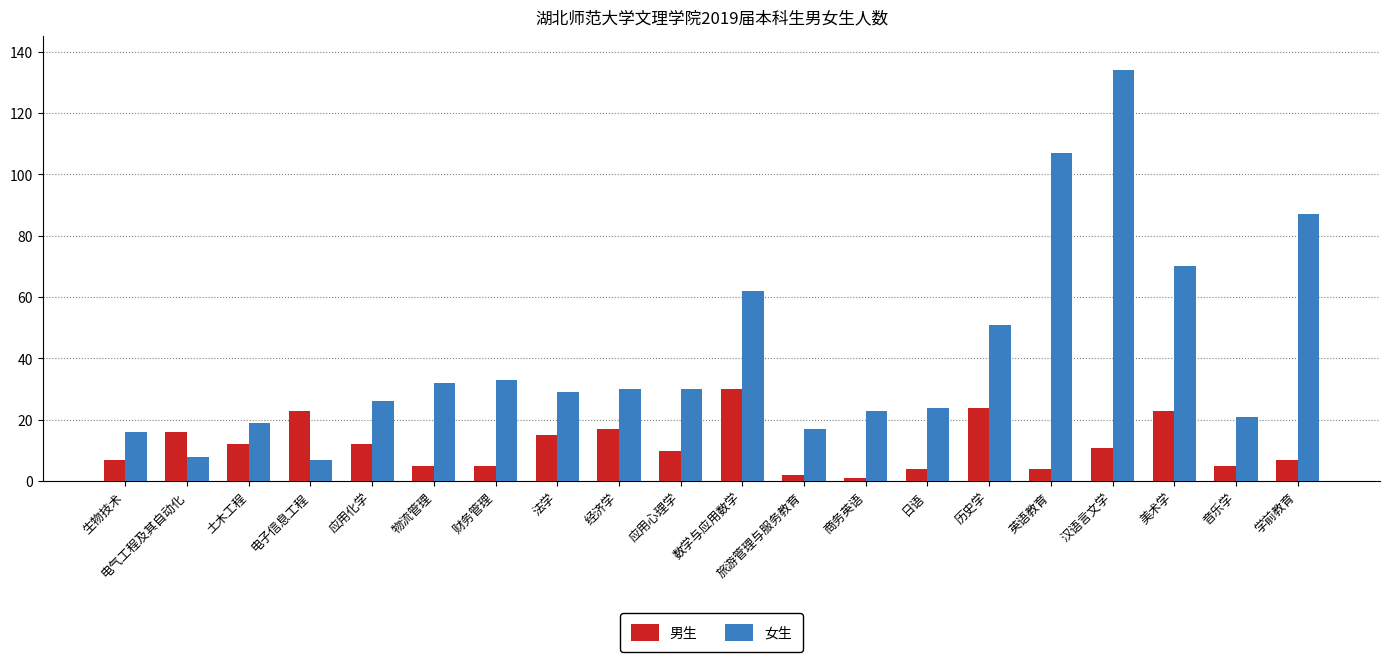

Between 生物技术 and 美术学, which series saw the biggest shift?

女生